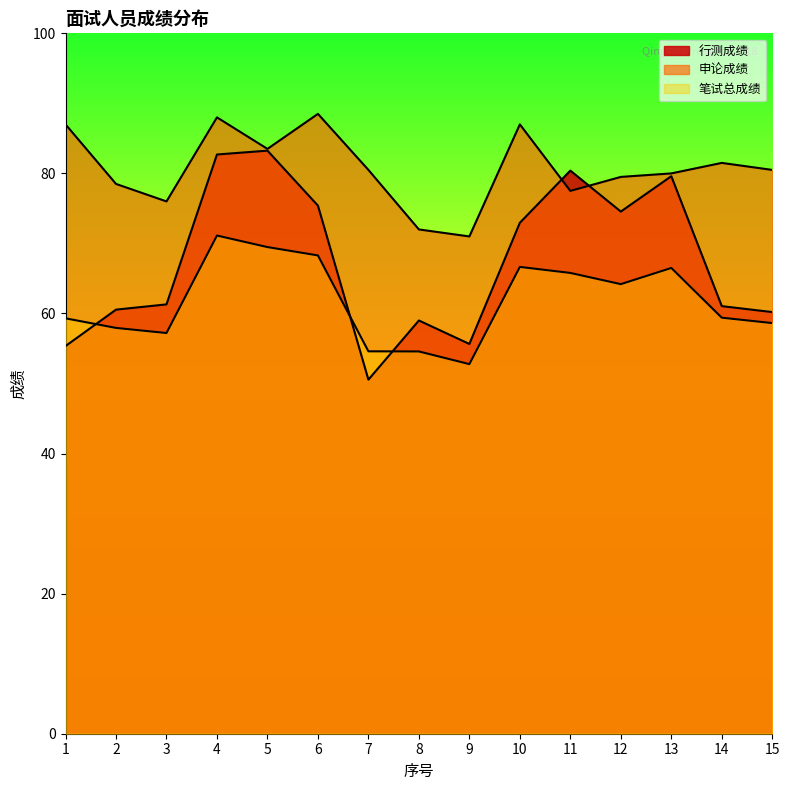

Which category has the highest value in the 行测成绩 series?

5